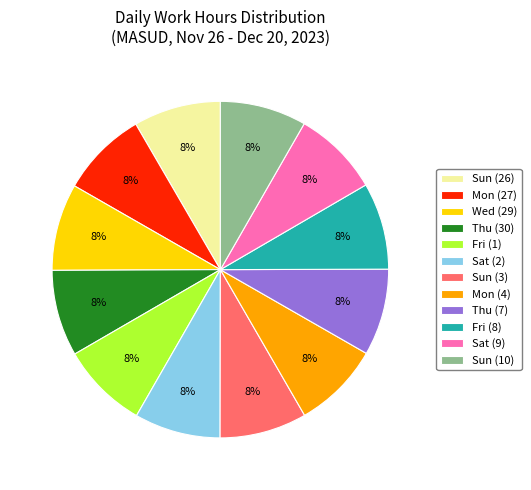

Is it true that Sun (3) is 8% of the pie?

True